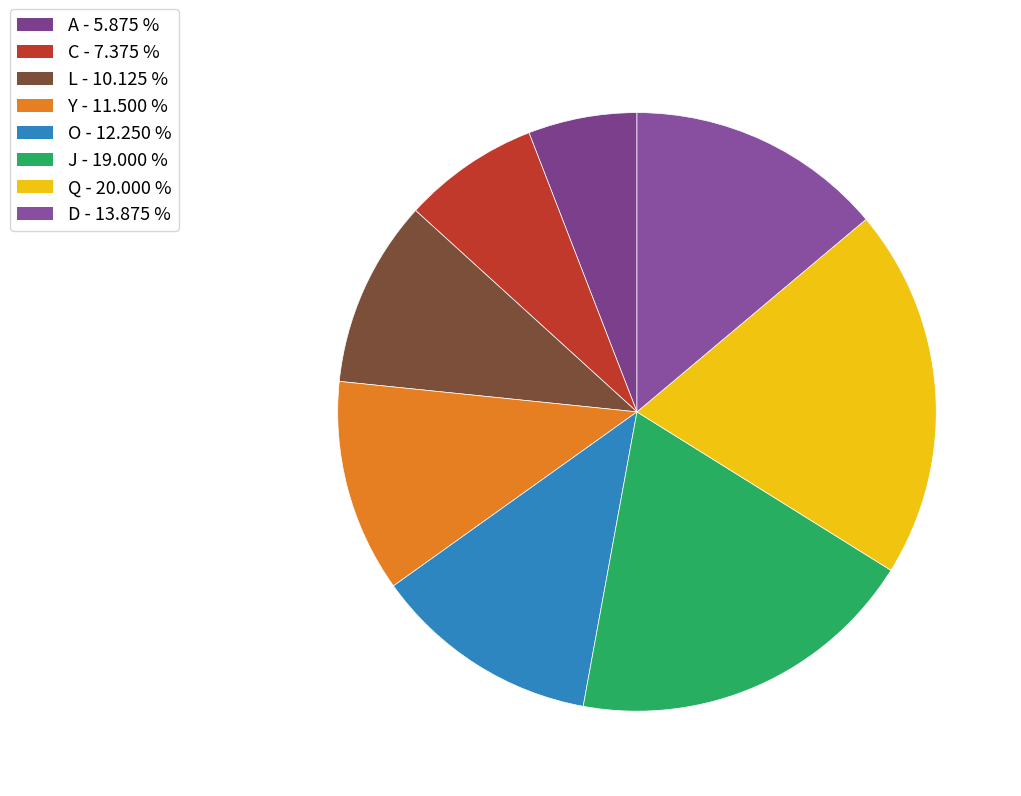

To the nearest percent, what is the difference between the largest and smallest slice percentages?

14%